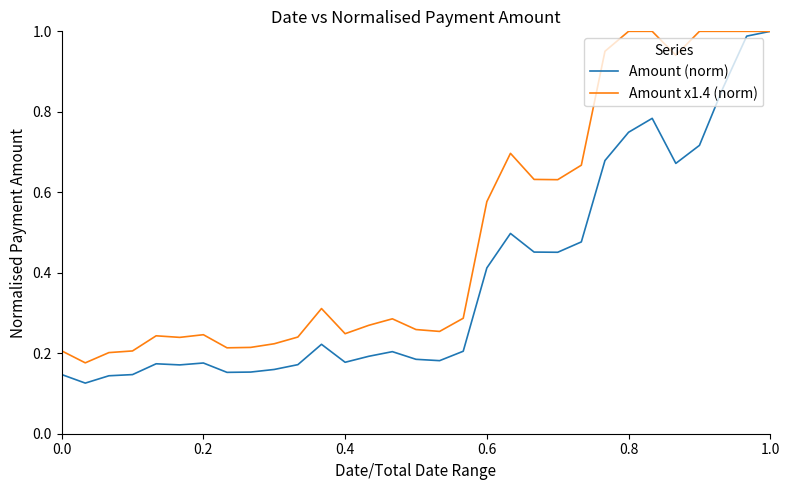

Which series has the largest total across all categories?

Amount x1.4 (norm)